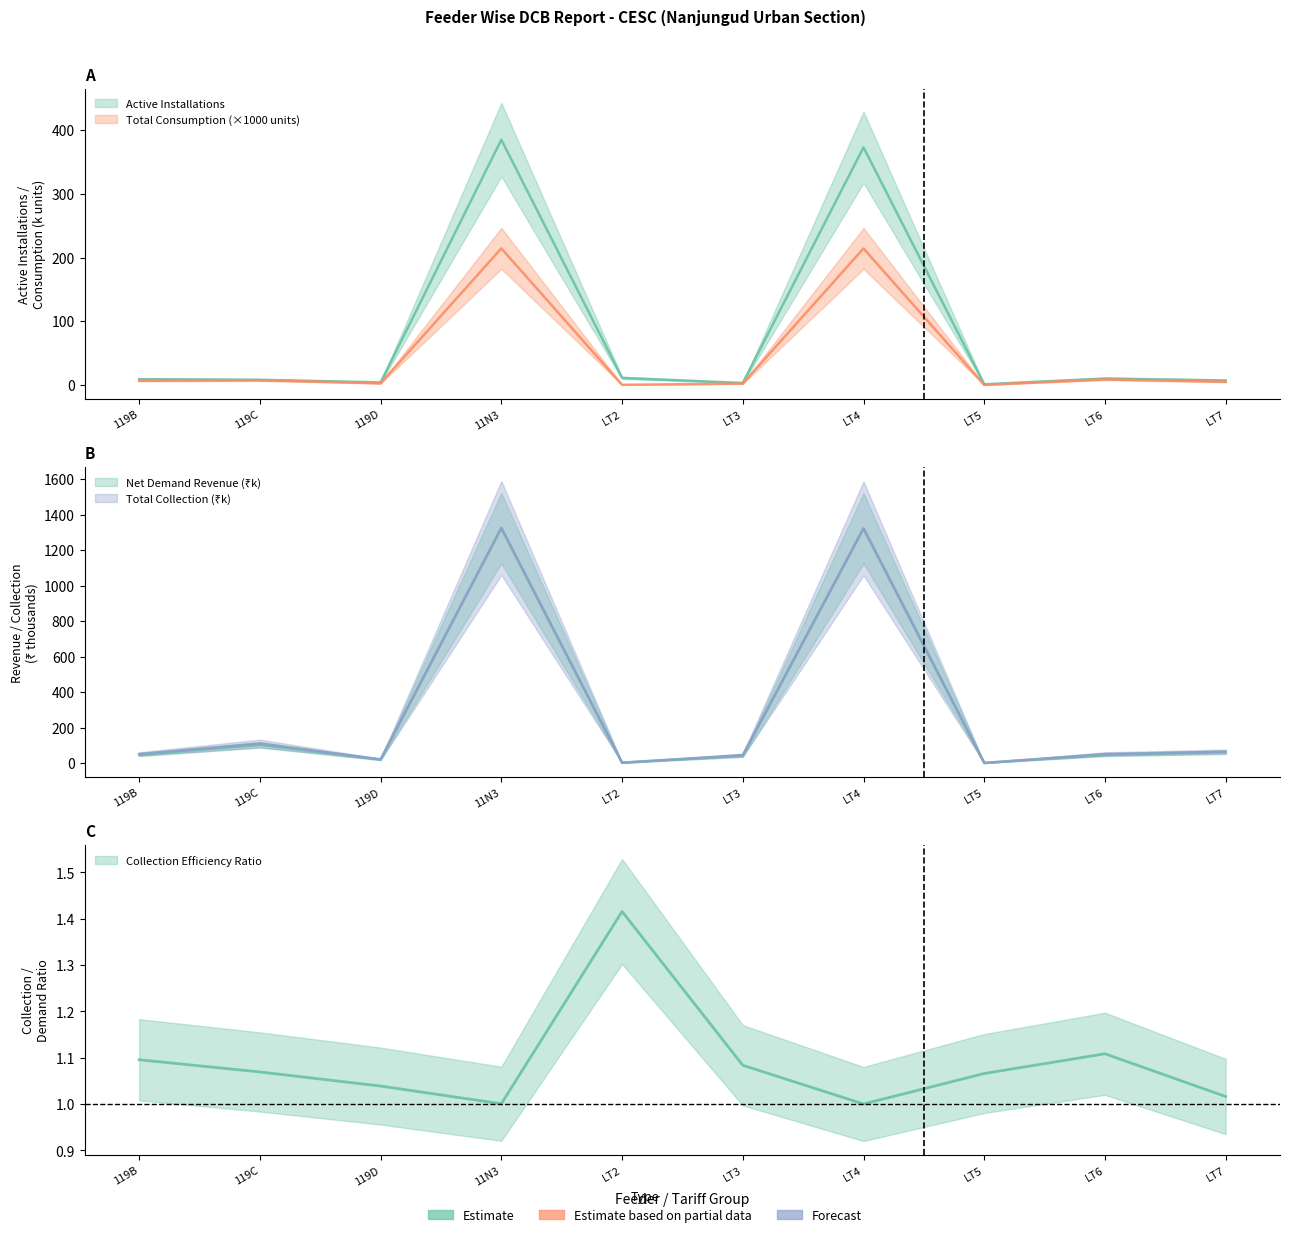

How many data points in Total Collection are less than 50?

4